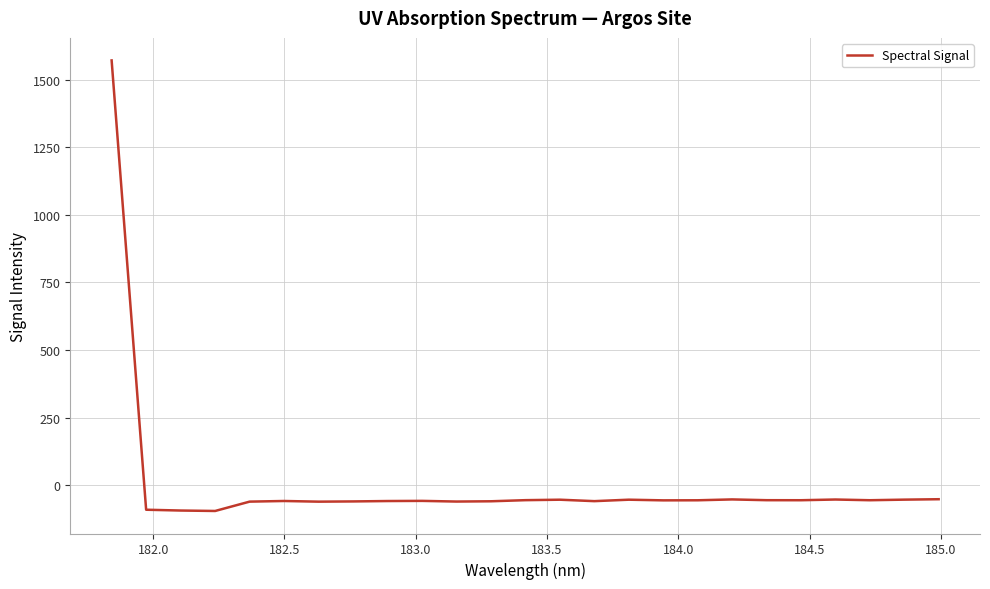

What is the maximum value shown in the chart?

1571.4